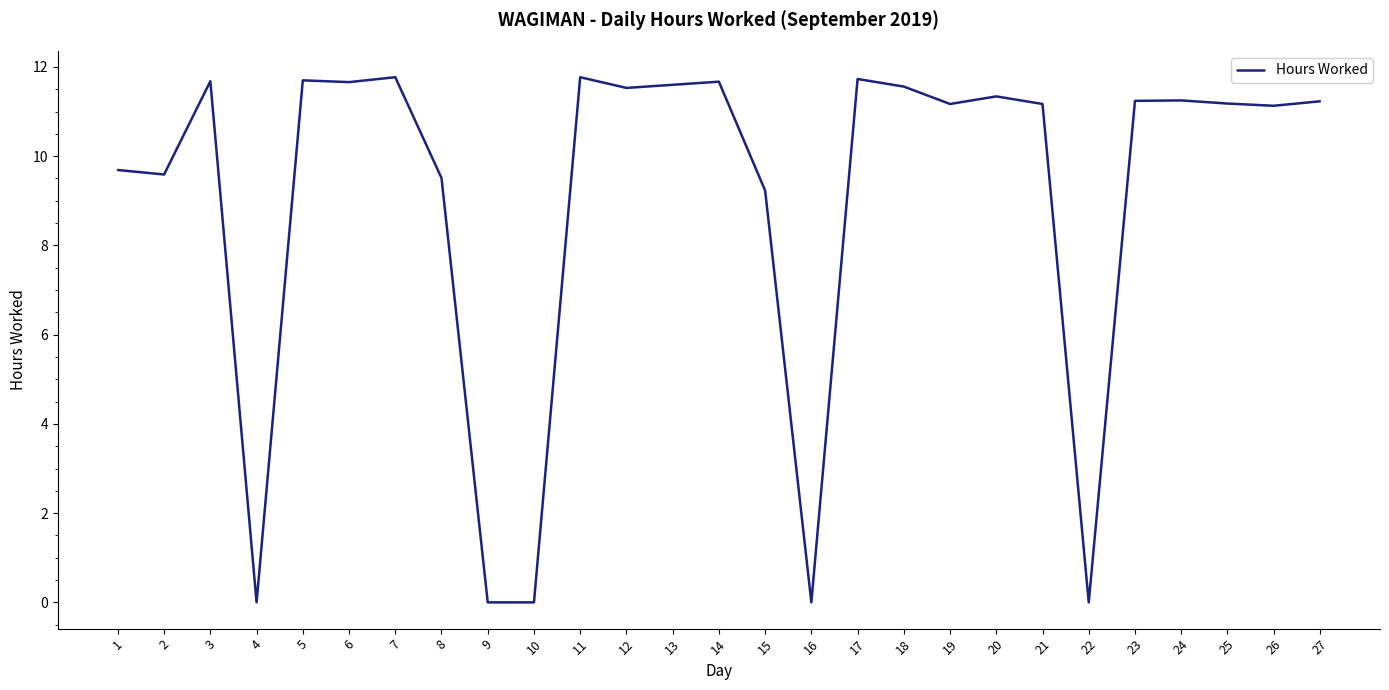

How many values exceed 11?

18